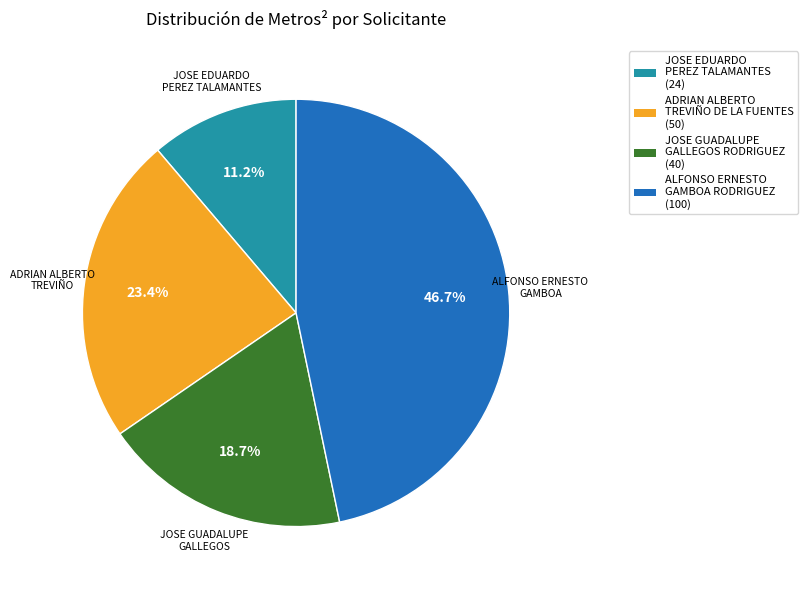

Is there any slice that represents more than half of the pie?

No